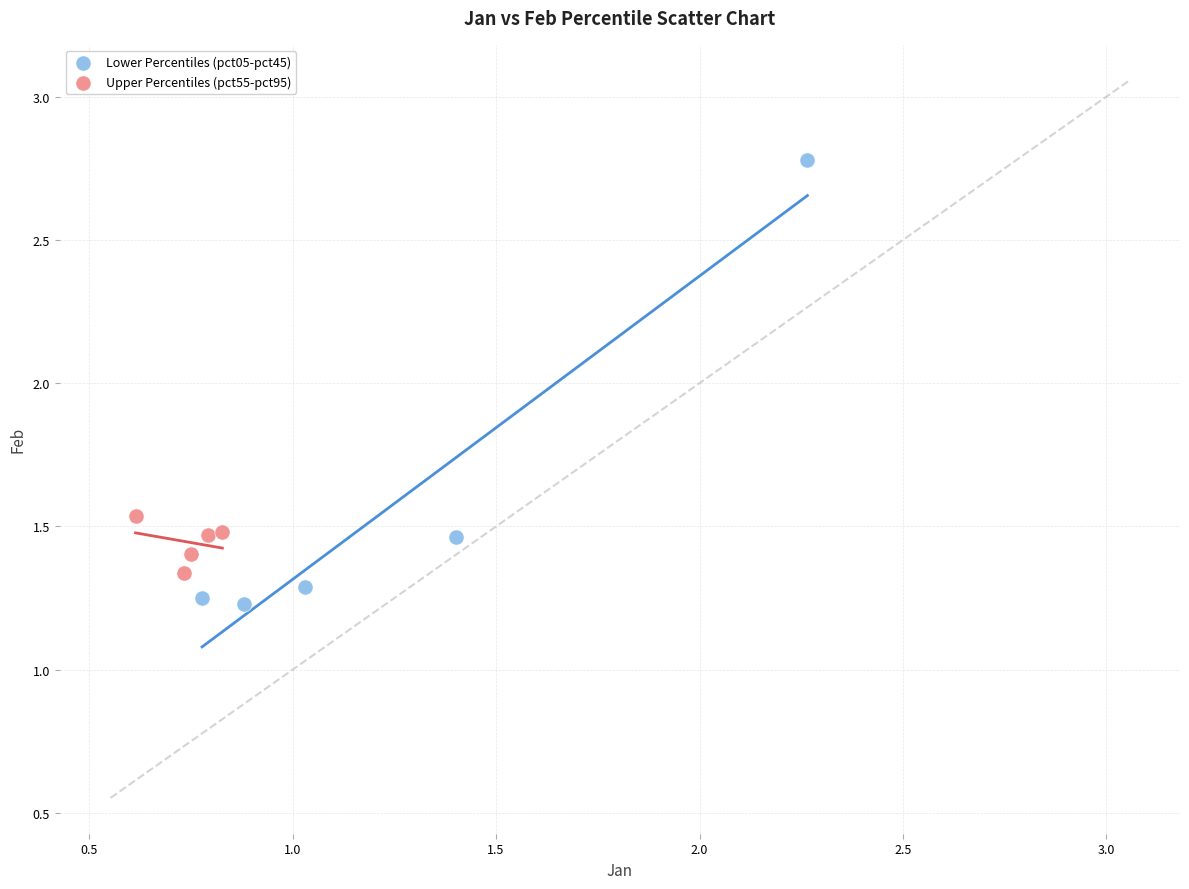

Which series has the largest Y range (max minus min)?

Lower Percentiles (pct05-pct45)